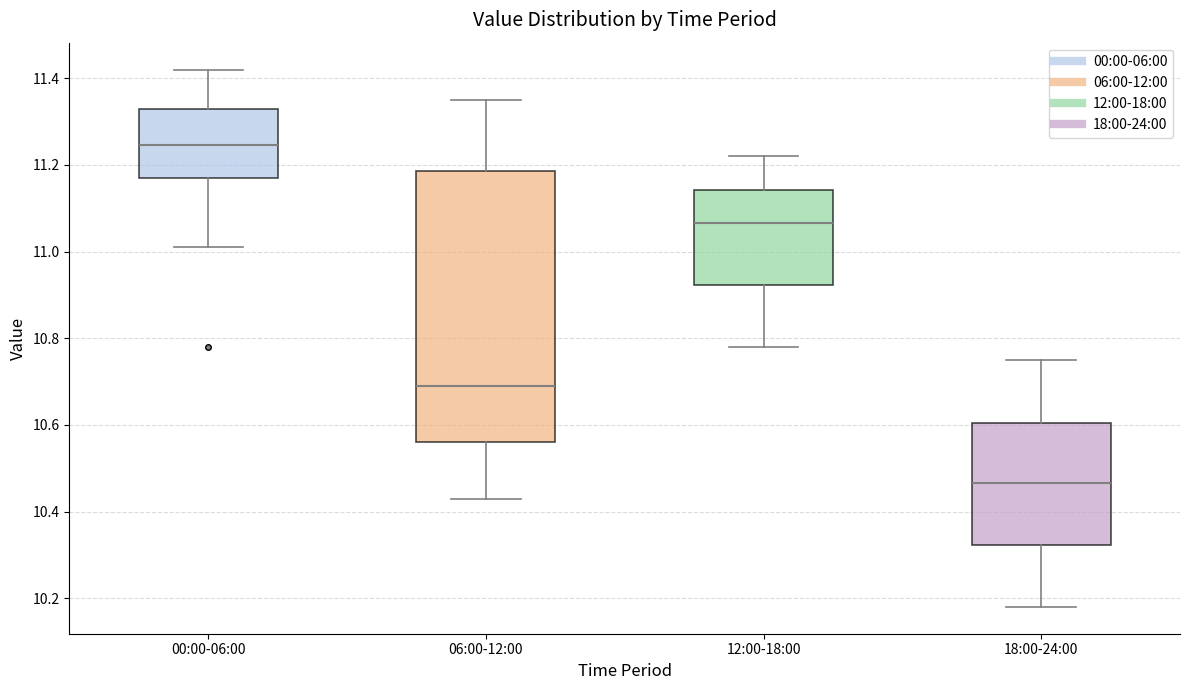

Where is the upper edge of the box for 06:00-12:00 on the y-axis? The values are not printed on the chart, so give them approximately, as read against the axis.

11.18